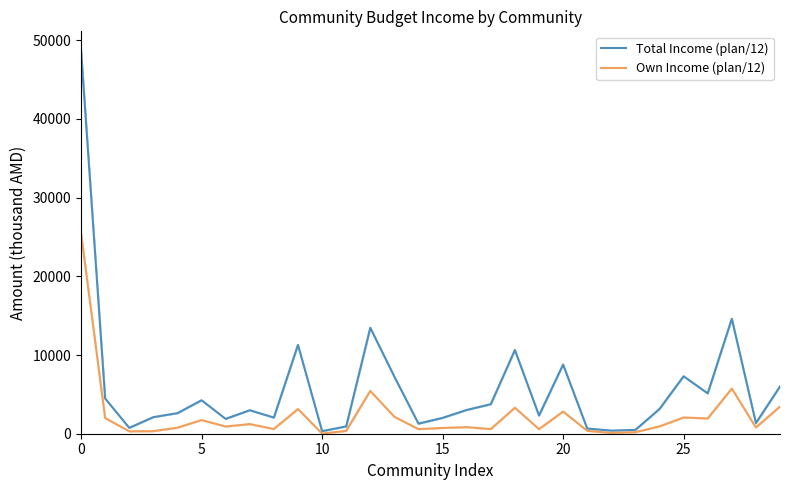

True or false: Own Income (plan/12) and Total Income (plan/12) intersect in this chart.

False